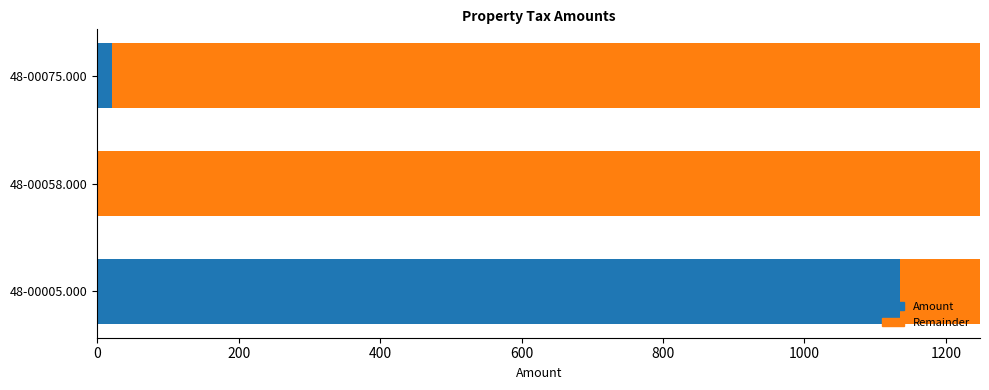

What is the maximum value for Amount?

1134.8